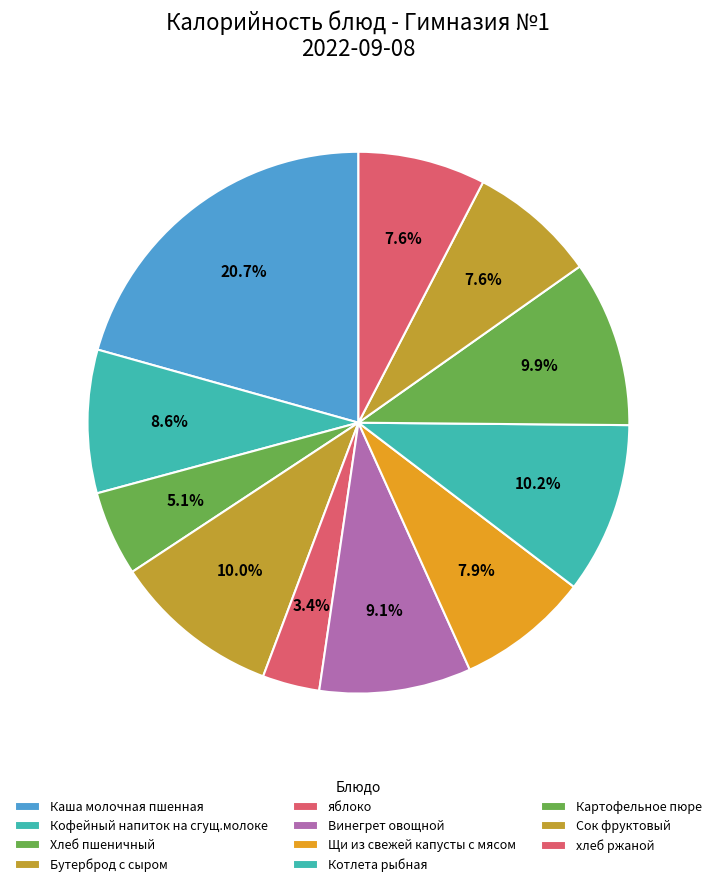

How many slices are in this pie chart?

11